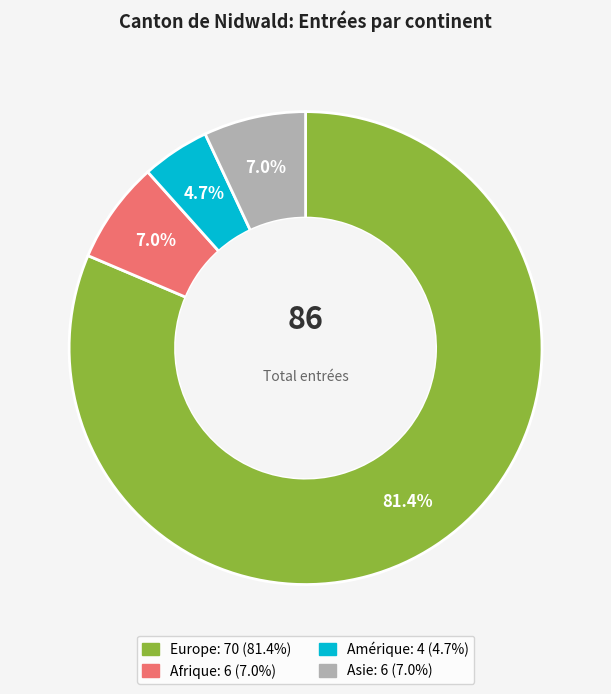

True or false: Europe accounts for 81% of the total.

True